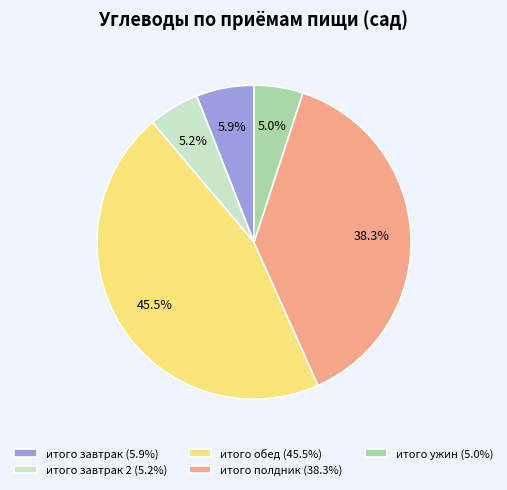

What percentage is NOT represented by итого завтрак 2 (5.2%)?

94.8%